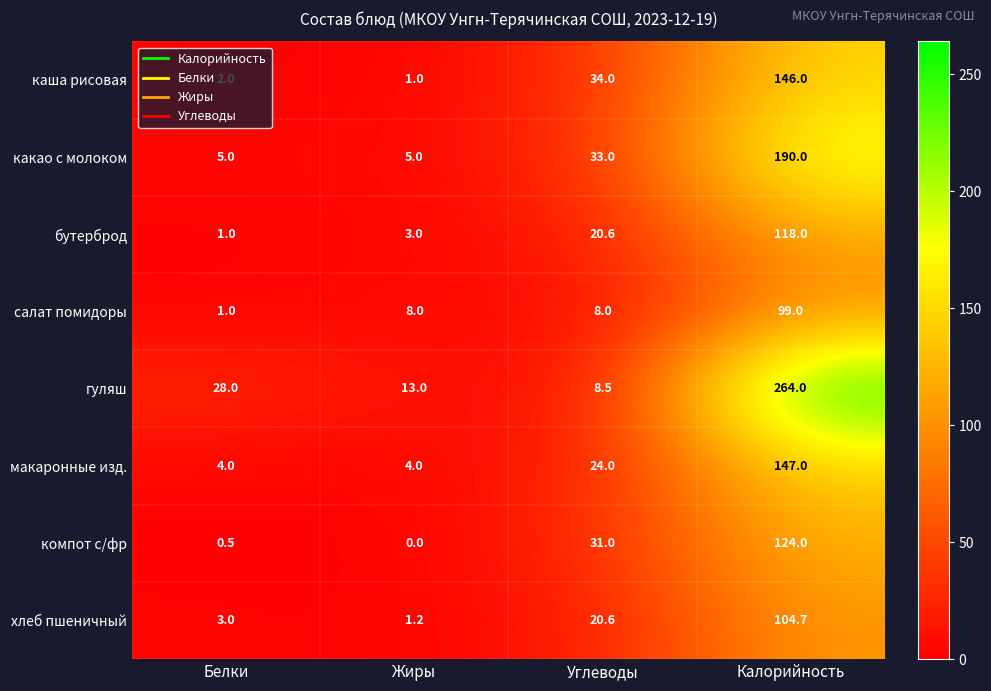

The макаронные изд. series shows 1.6 at Жиры. True or false?

False